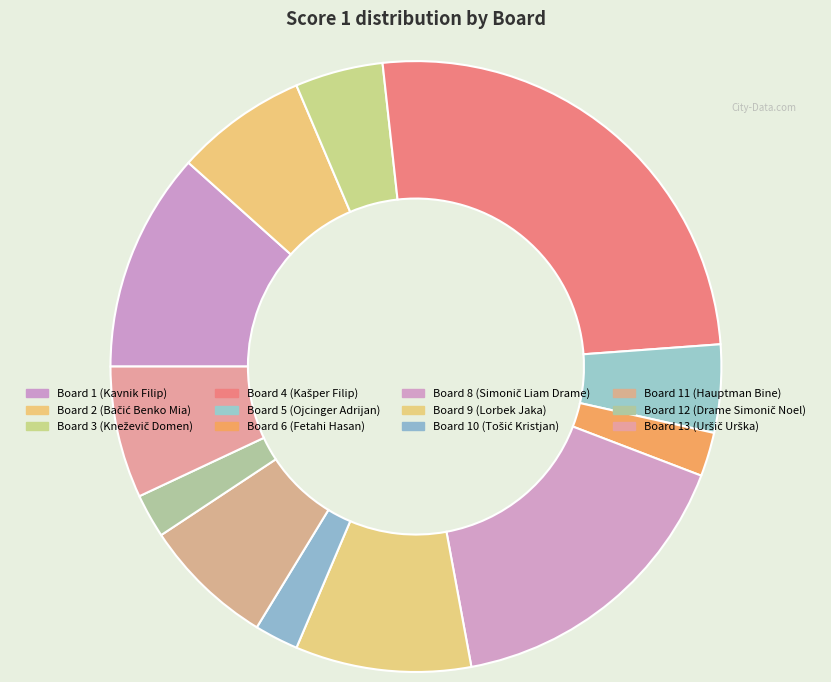

How many slices are in this pie chart?

12